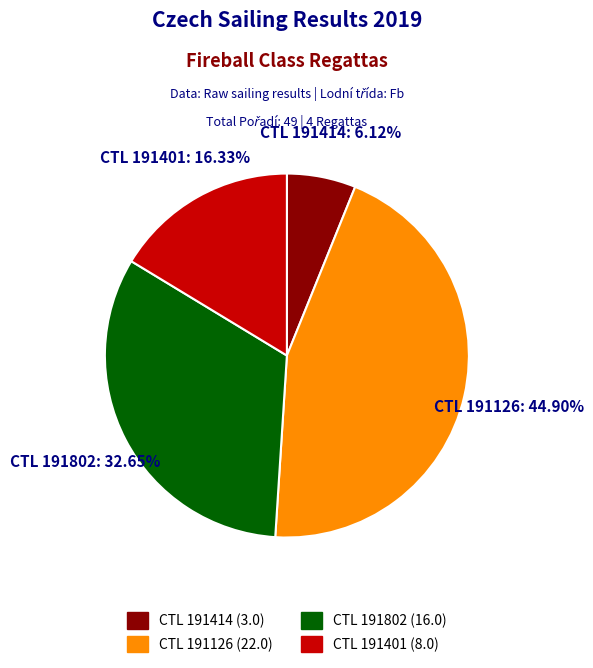

Is there a majority slice in this chart?

No